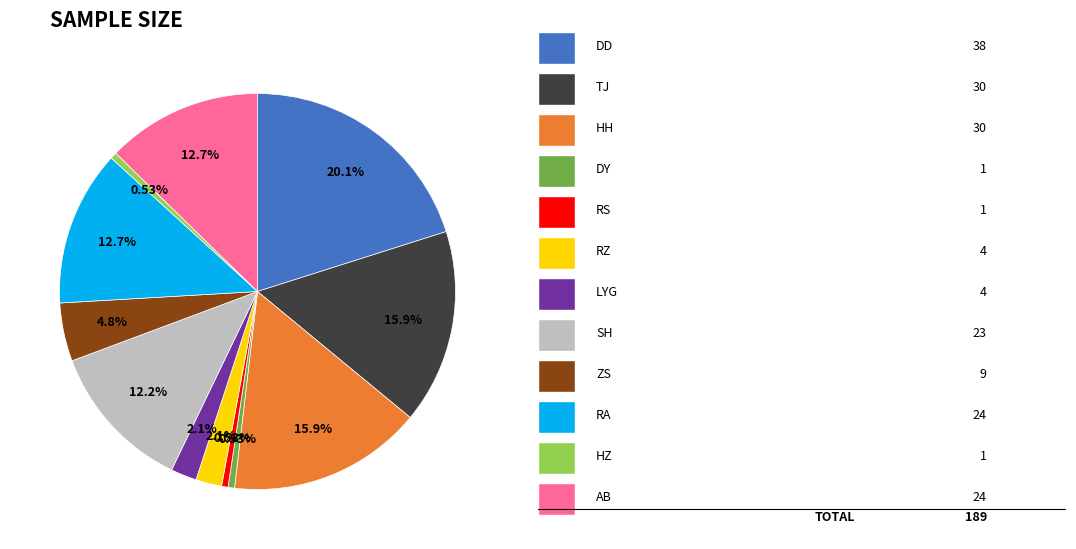

Is there a majority slice in this chart?

No